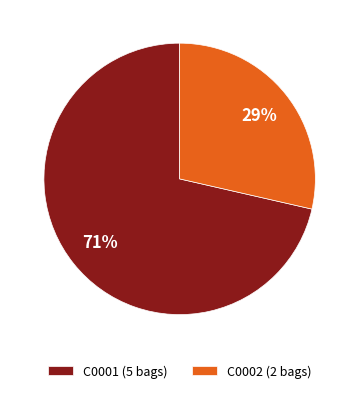

Which category has the smallest portion of the pie?

C0002